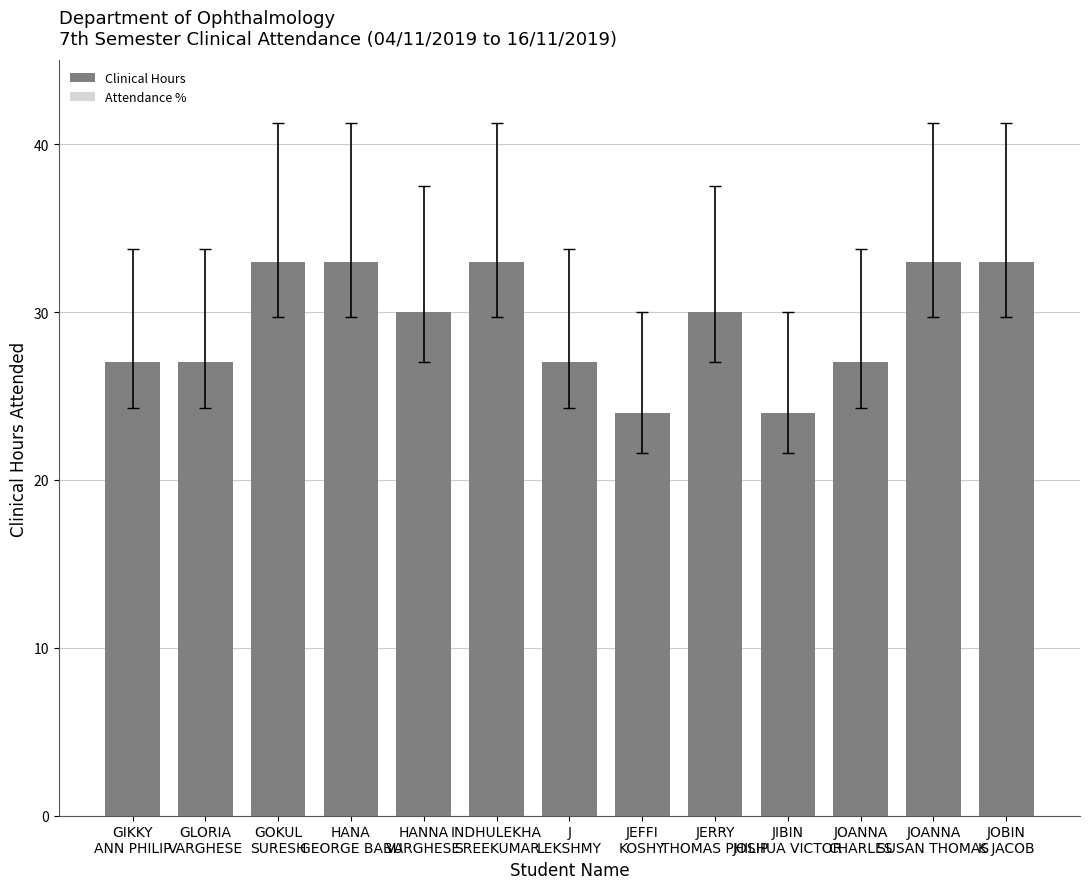

At JEFFI
KOSHY, list the series in order from smallest to largest.

Clinical Hours, Attendance %